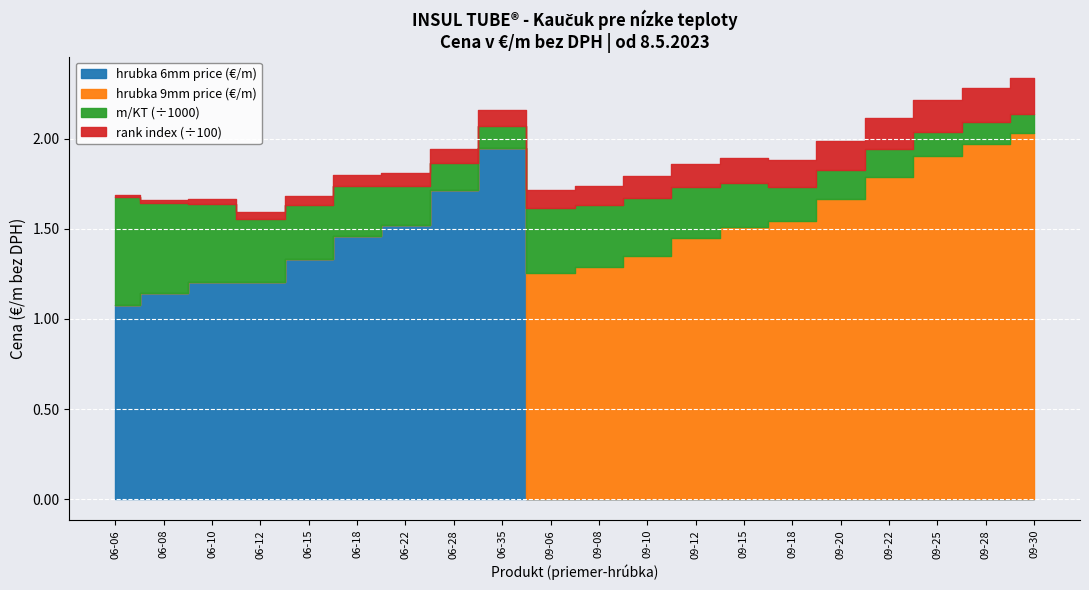

How many data points in m per KT are above 280?

8